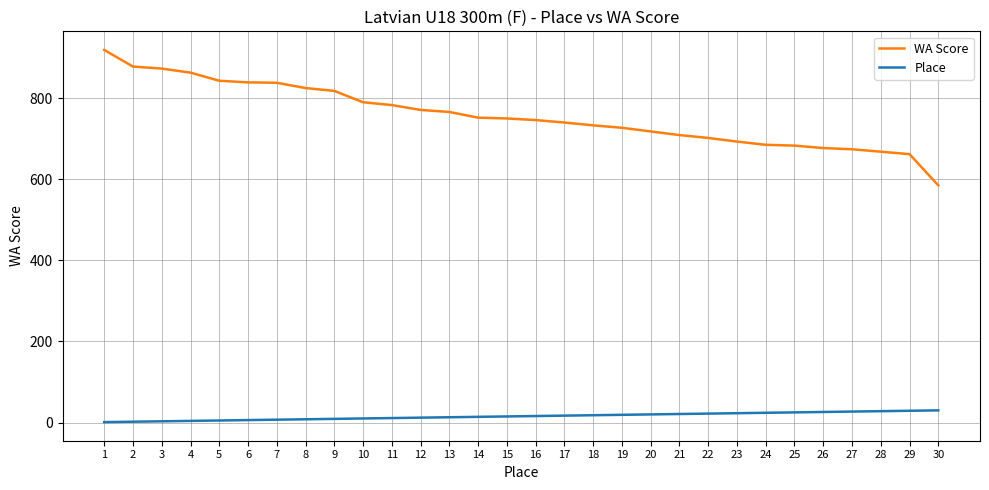

Which series has the largest total across all categories?

WA Score